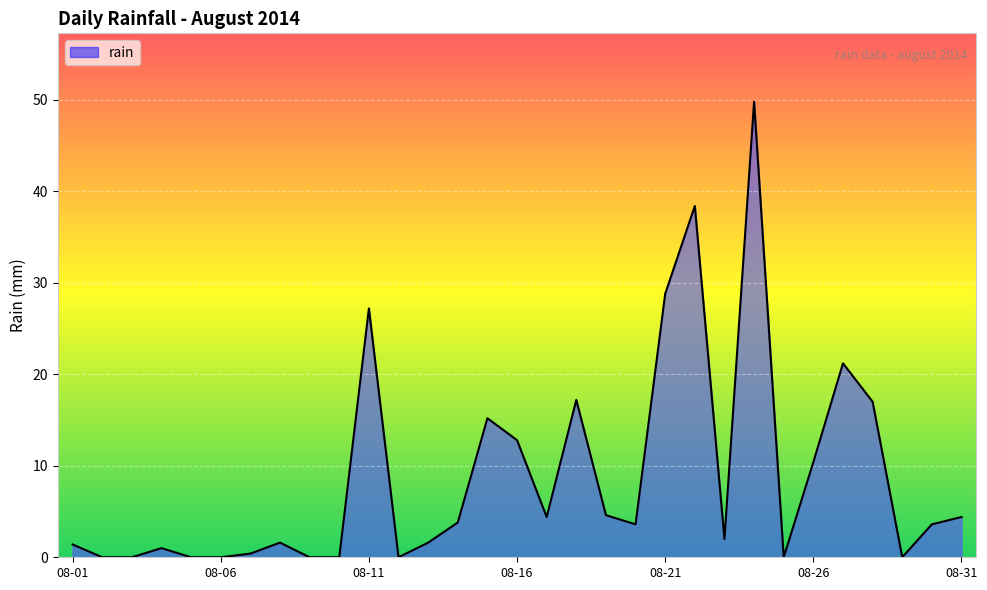

How many lines are shown in the chart?

1